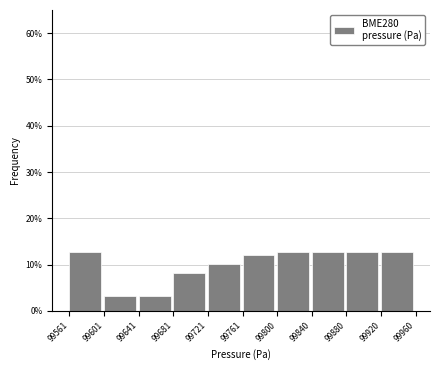

Reading left to right, list every bar in this chart as the range it spans on the x-axis followed by its height. The values are not printed on the chart, so give them approximately, as read against the axis.

99561 to 99601: 13
99601 to 99641: 3
99641 to 99681: 3
99681 to 99721: 8
99721 to 99761: 10
99761 to 99800: 12
99800 to 99840: 13
99840 to 99880: 13
99880 to 99920: 13
99920 to 99960: 13